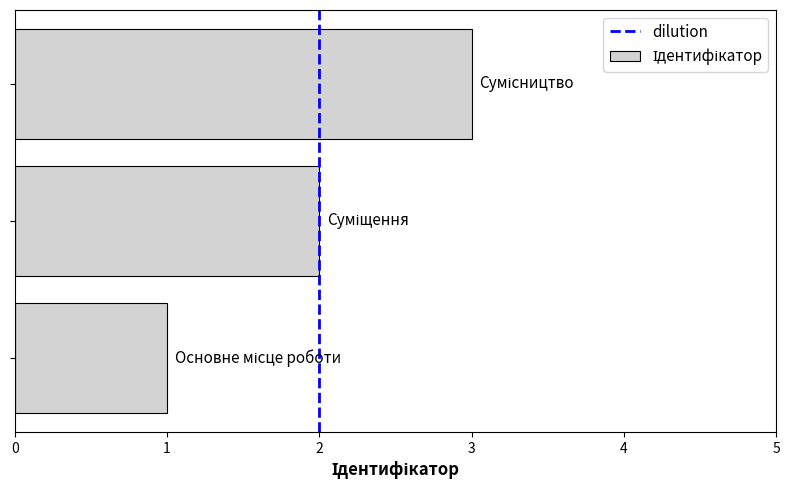

What is the maximum value shown in the chart?

3